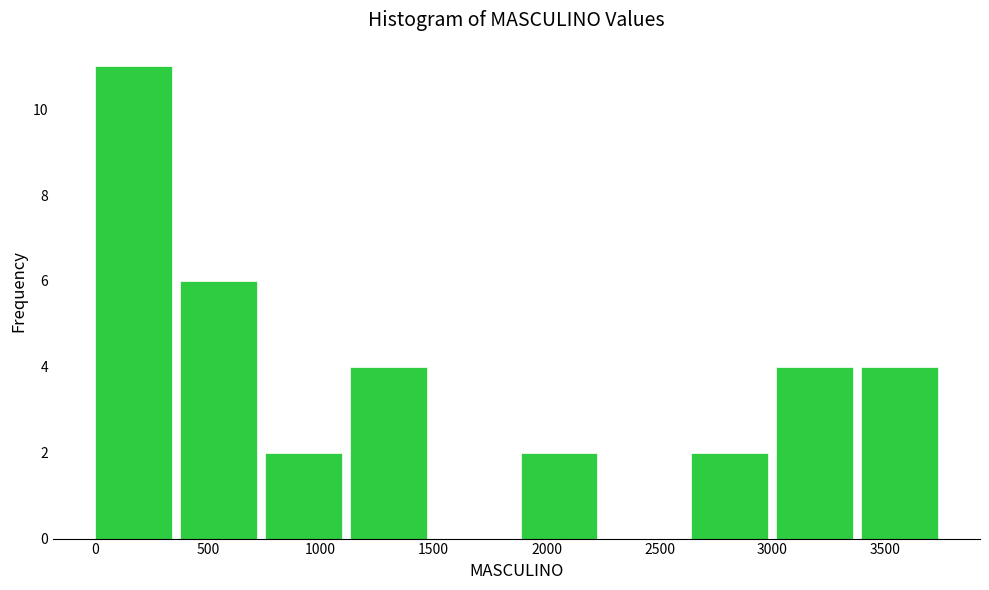

Which range on the x-axis has the tallest bar?

0 to 400